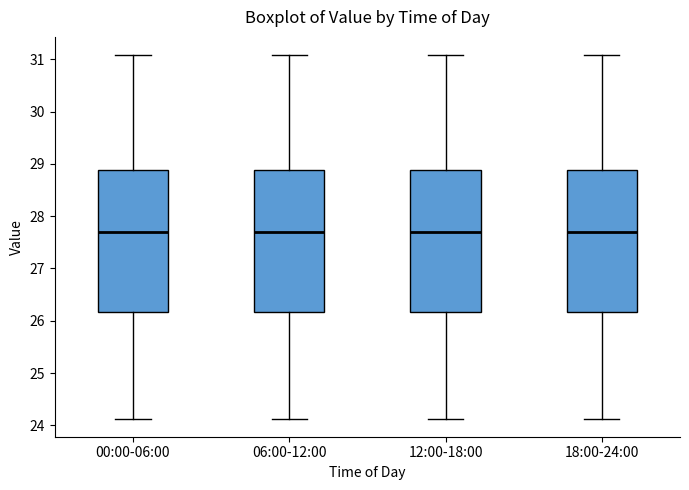

Reading left to right, read every box against the y-axis: the position of its median line, the range the box covers, and the ends of its whiskers. The values are not printed on the chart, so give them approximately, as read against the axis.

00:00-06:00: median 27.7, box 26.2 to 28.9, whiskers 24.1 to 31.1
06:00-12:00: median 27.7, box 26.2 to 28.9, whiskers 24.1 to 31.1
12:00-18:00: median 27.7, box 26.2 to 28.9, whiskers 24.1 to 31.1
18:00-24:00: median 27.7, box 26.2 to 28.9, whiskers 24.1 to 31.1